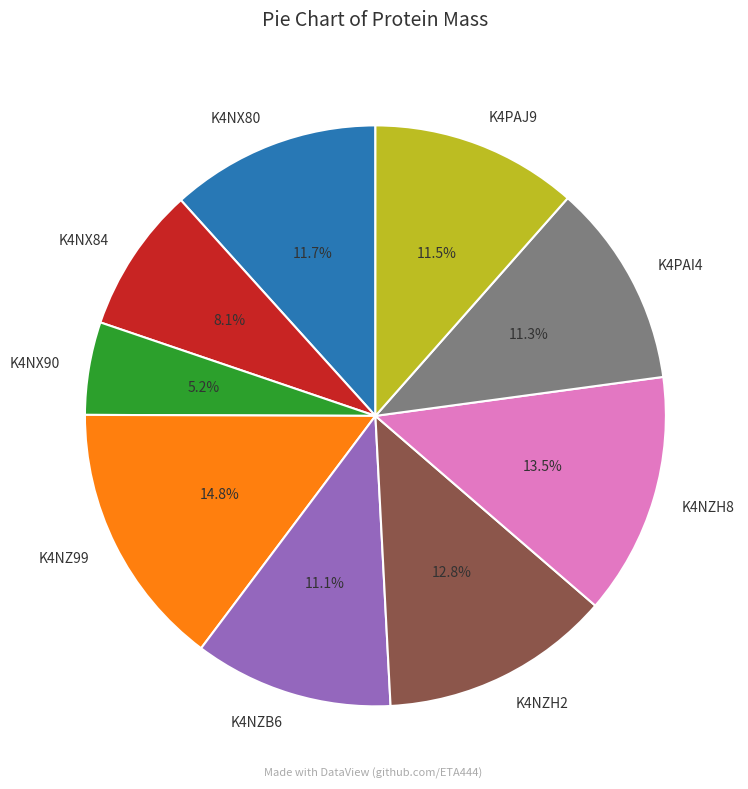

Is there any slice that represents more than half of the pie?

No